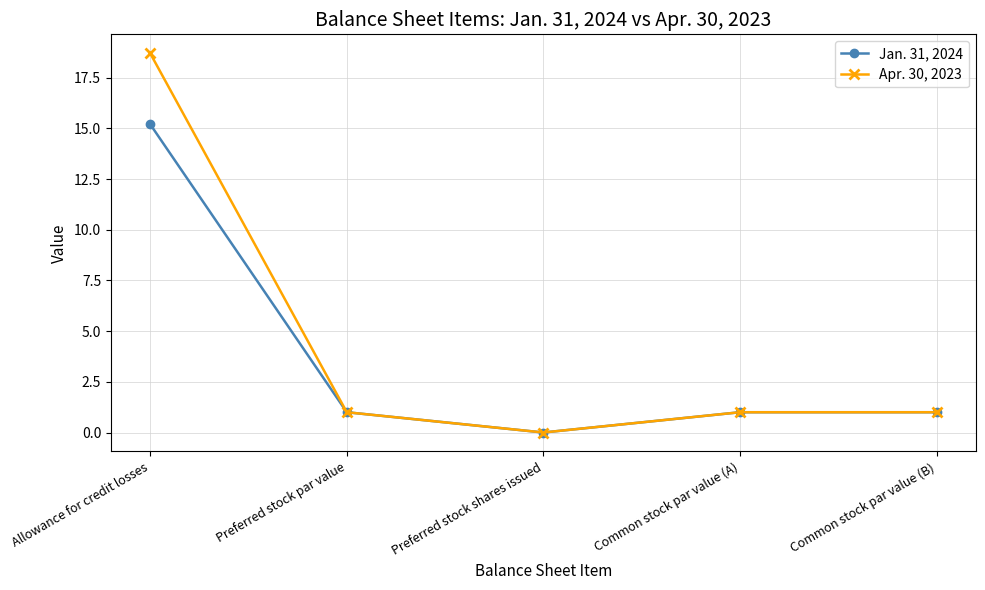

What is the sum of all Apr. 30, 2023 values?

21.7